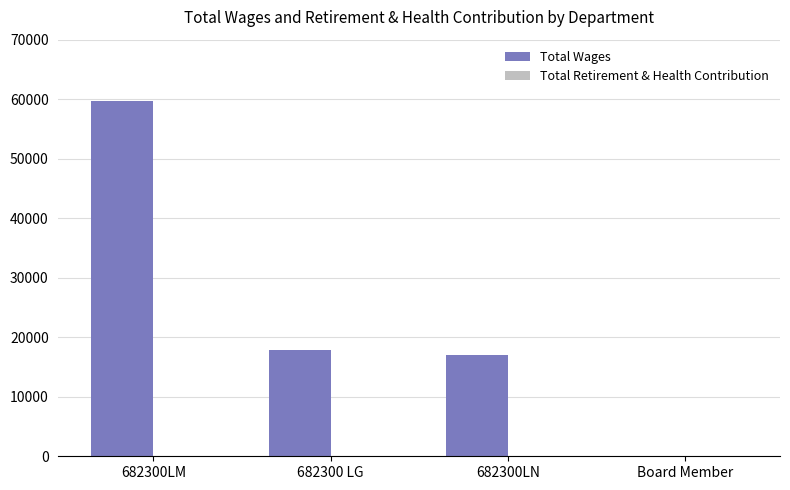

What is the sum of all values?

94693